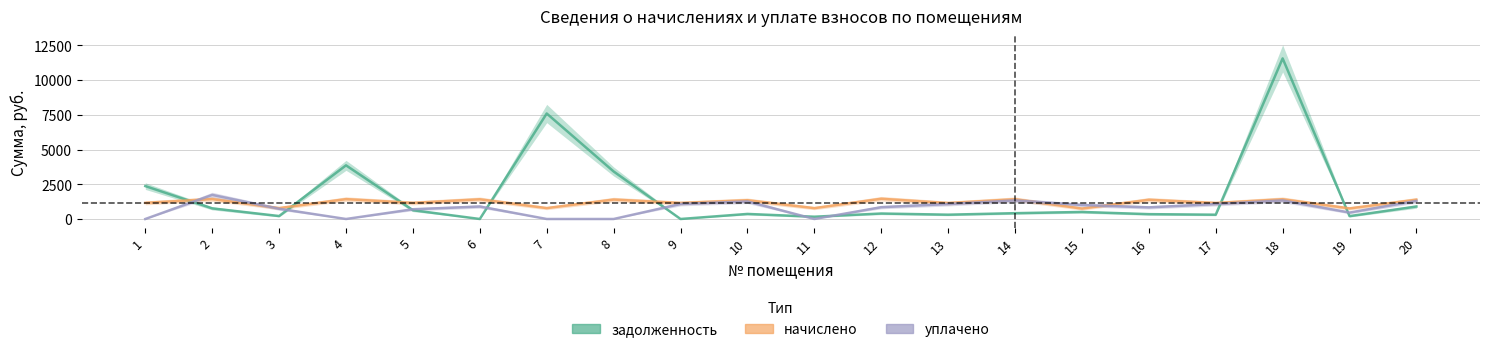

True or false: задолженность has more than 2 points higher than both neighbors.

True